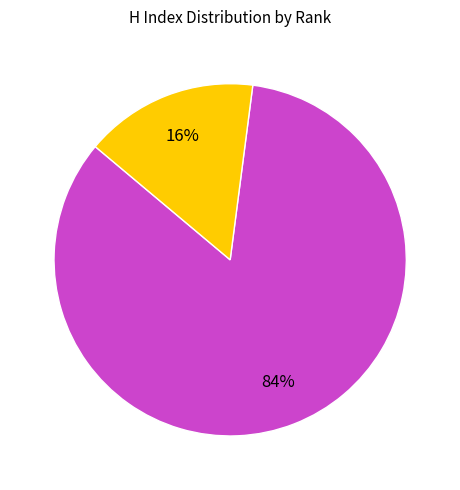

Does any single category account for the majority?

Yes